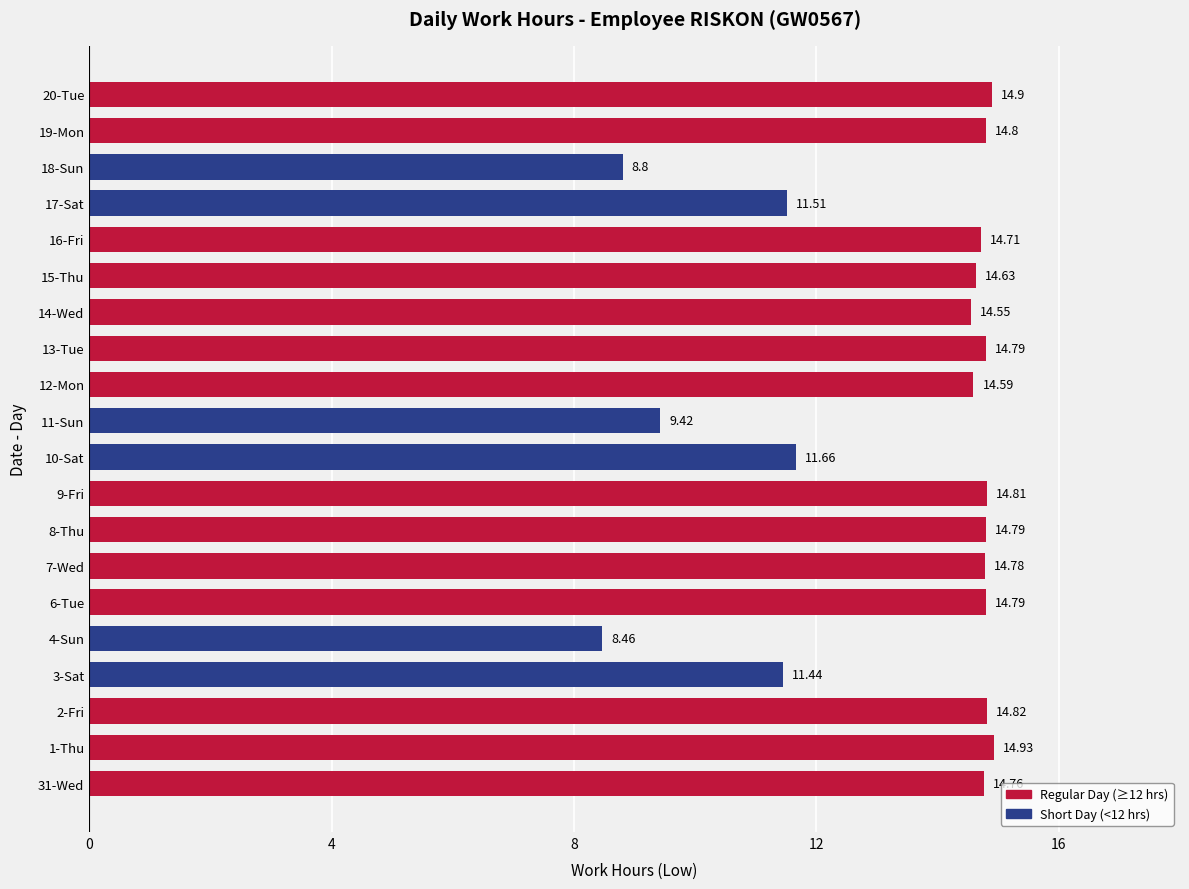

What is the difference between the second highest and minimum values?

6.4